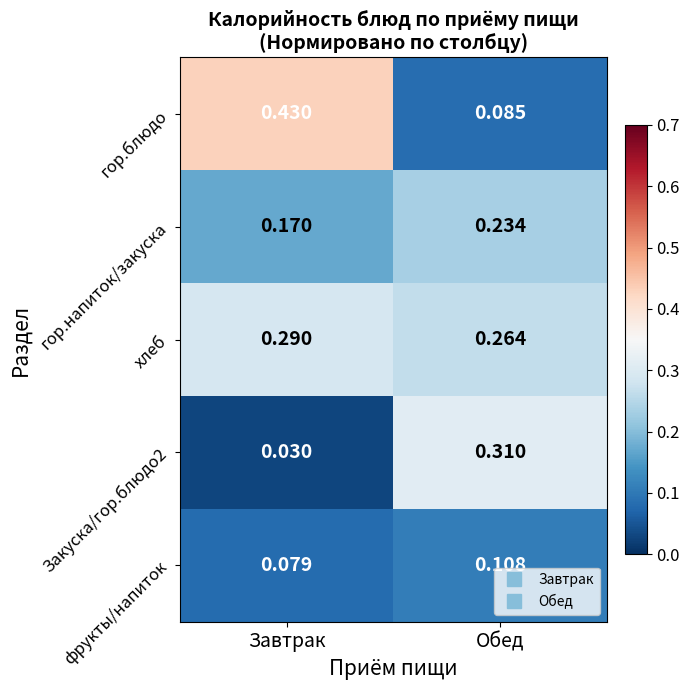

Between Завтрак and Обед, which series saw the biggest shift?

гор.блюдо